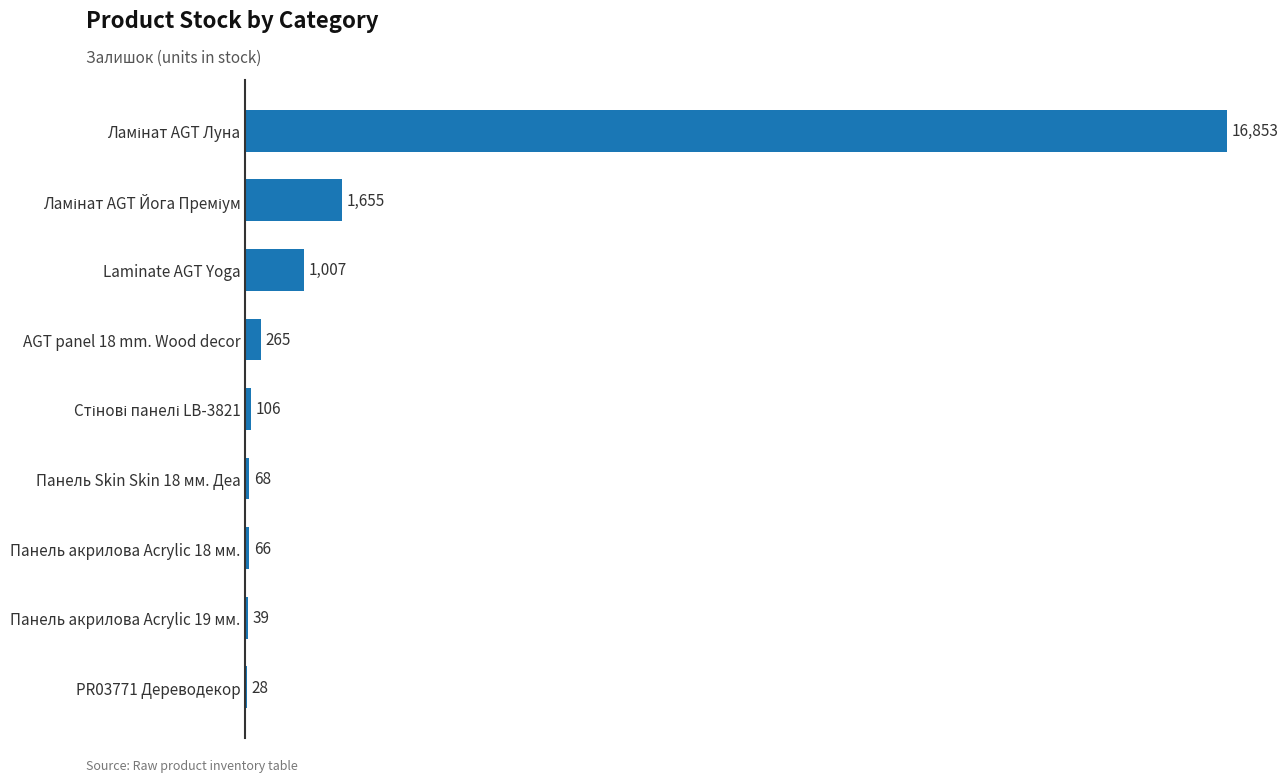

The value at Laminate AGT Yoga is 432. True or false?

False